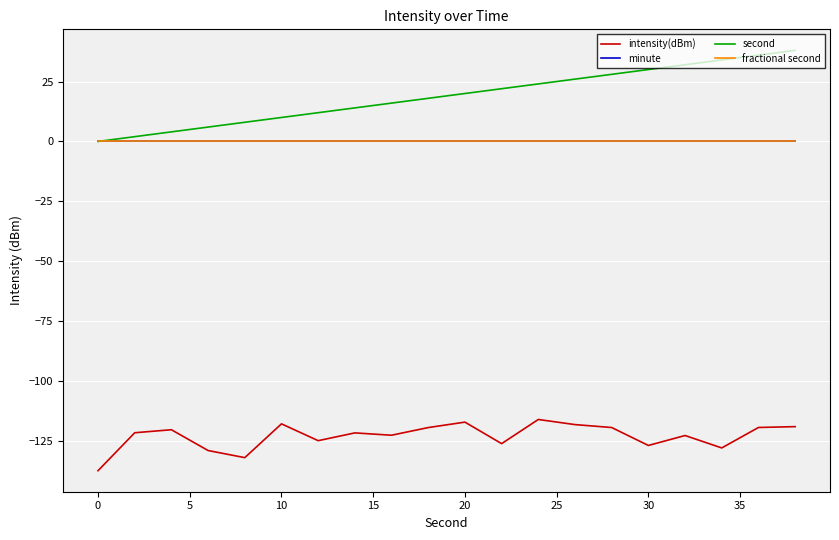

Does the chart have visible grid lines?

Yes